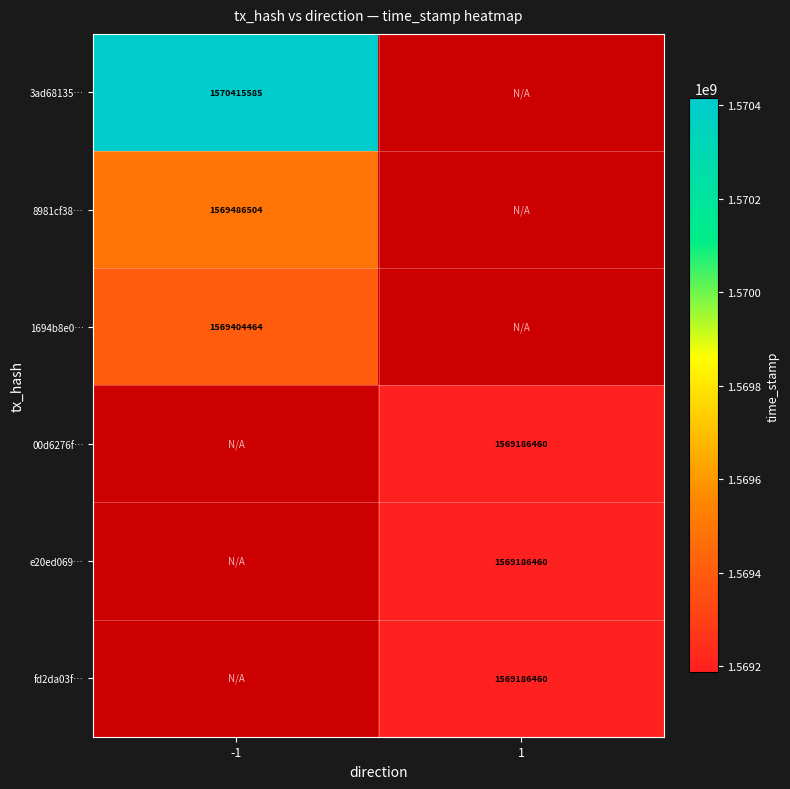

Is it true that 00d6276f… equals 378799075 at 1?

False